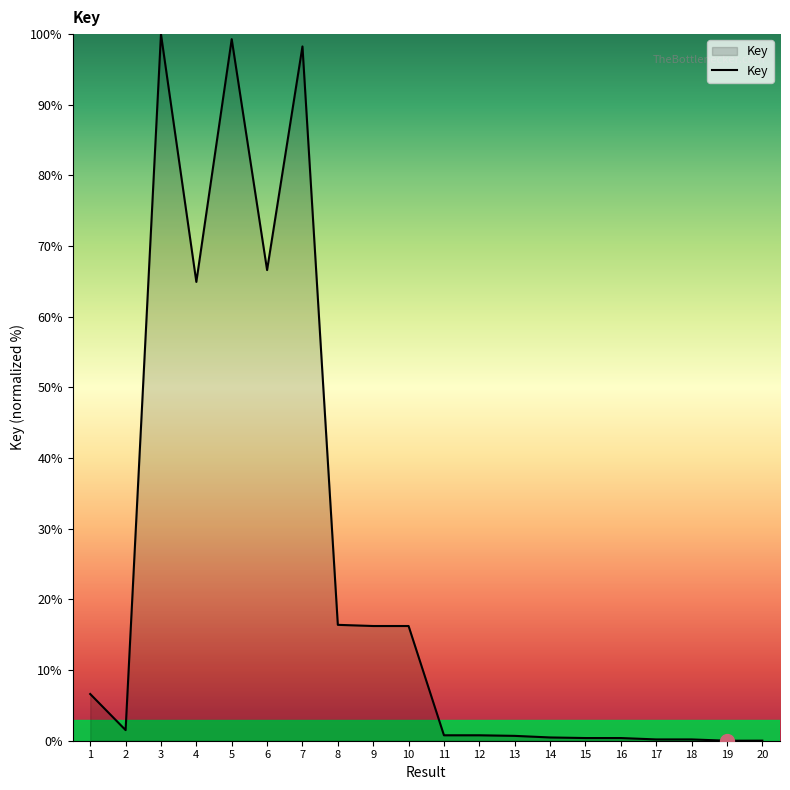

At which category does the data reach its first local valley?

2